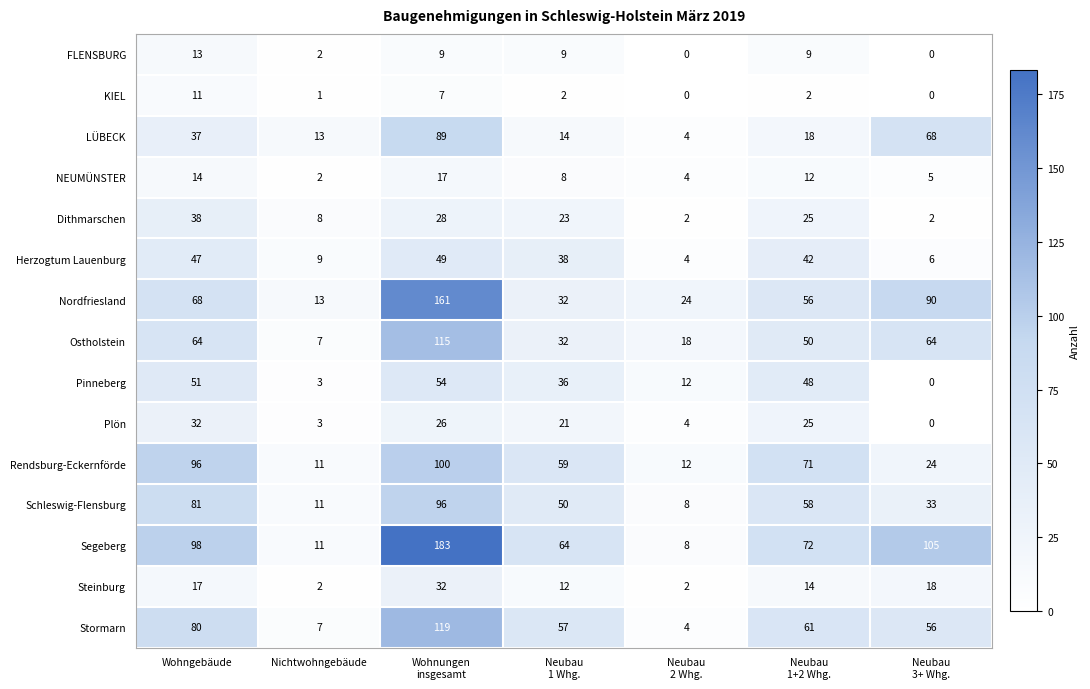

Which series has the largest total across all categories?

Segeberg